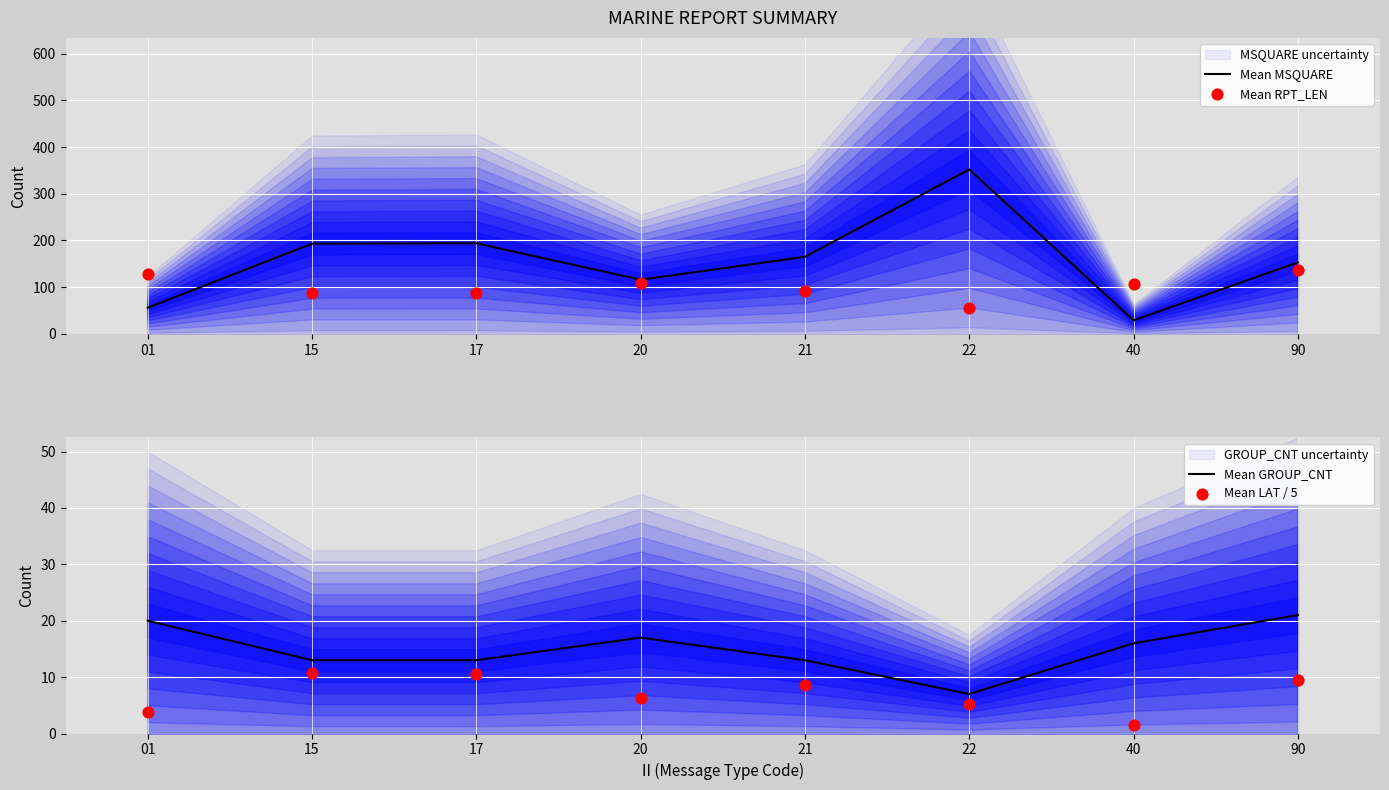

Which series has the widest spread of Y values?

Mean MSQUARE